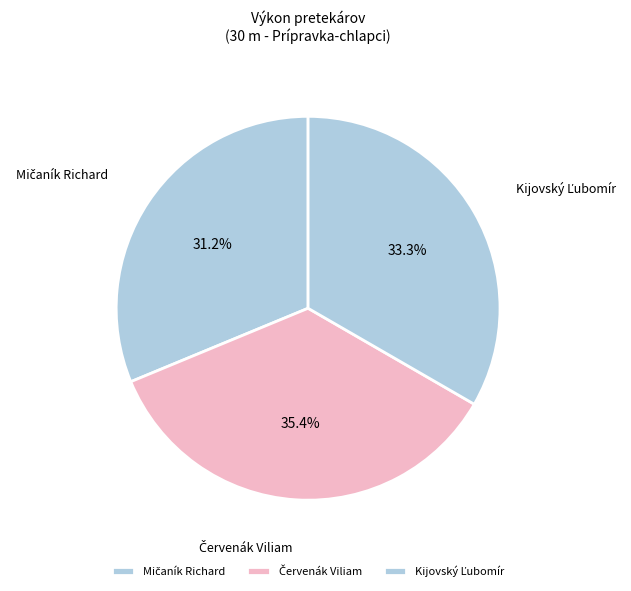

Is there any slice that represents more than half of the pie?

No